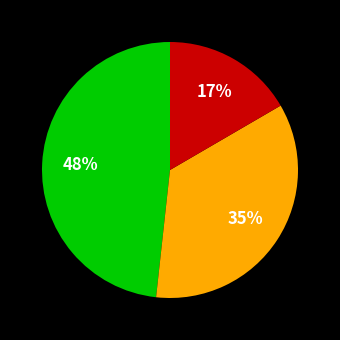

Is there any slice that represents more than half of the pie?

No